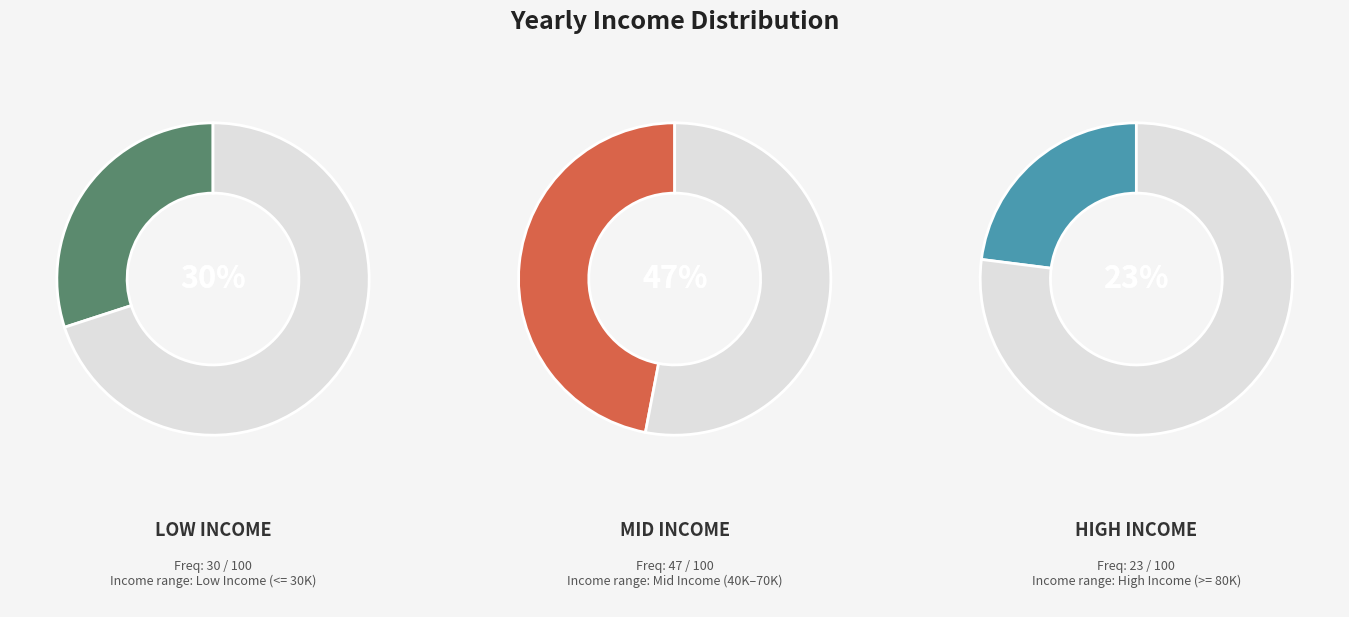

Does 80000 account for over 50% of the chart?

No